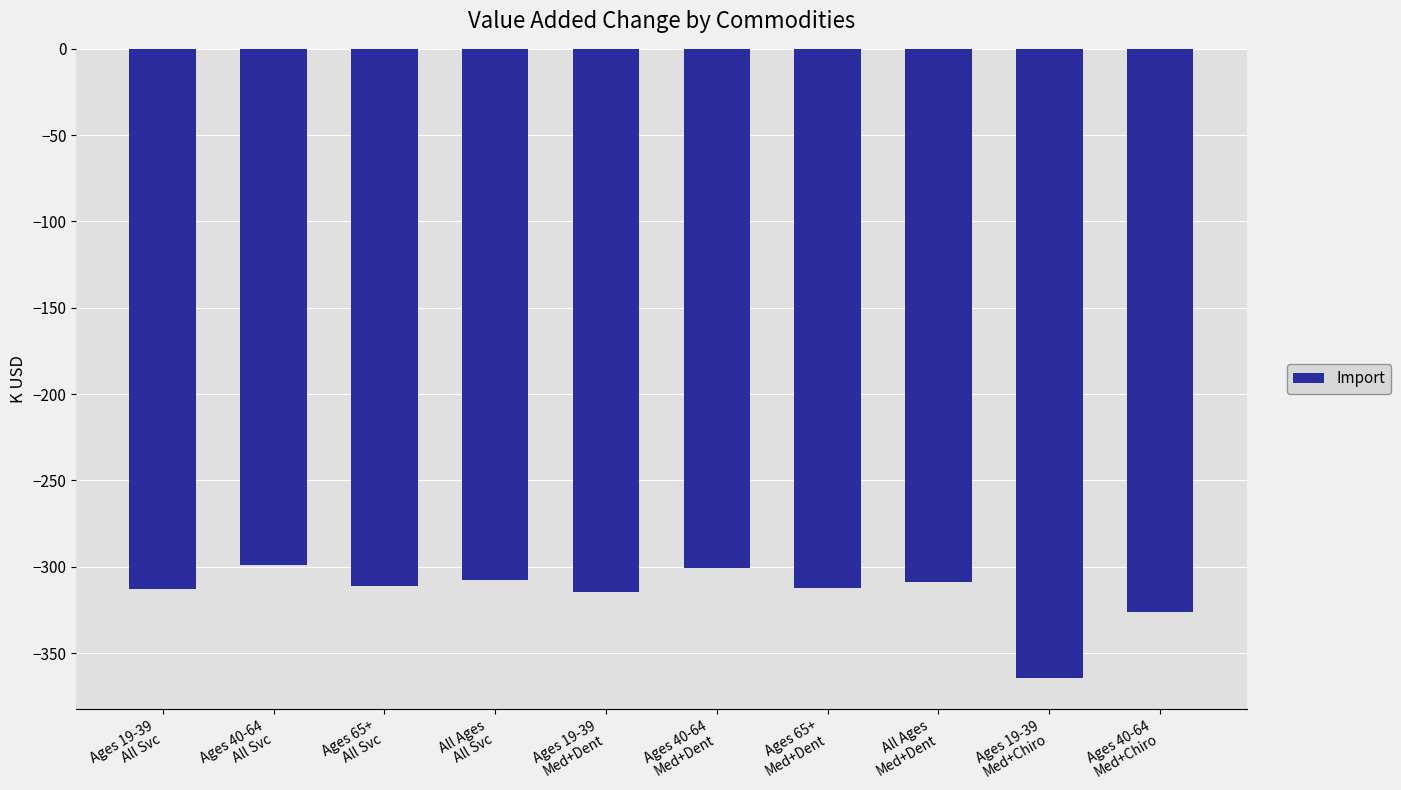

What is the value of the 5th bar from the left?

-314.3